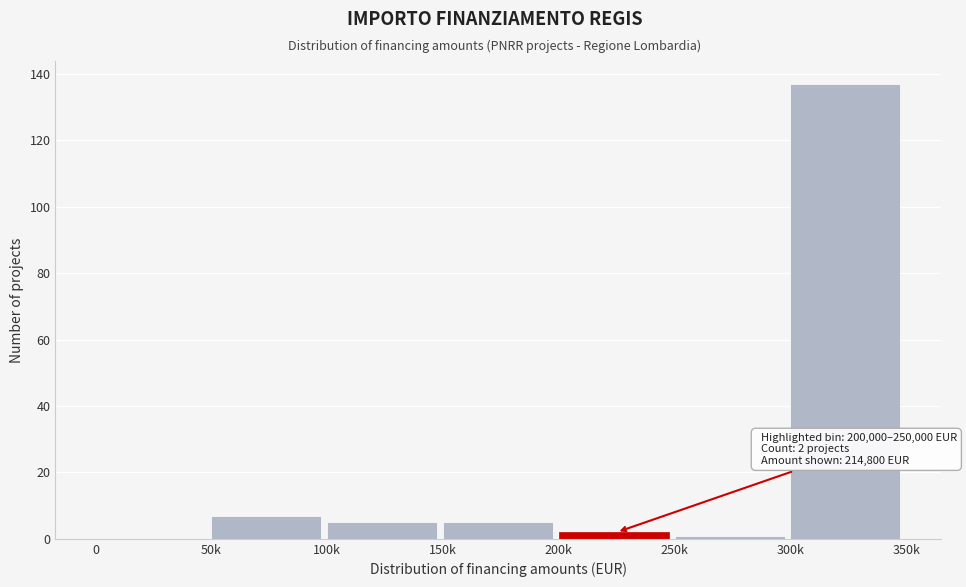

At which category does the chart reach its peak across all series?

300k